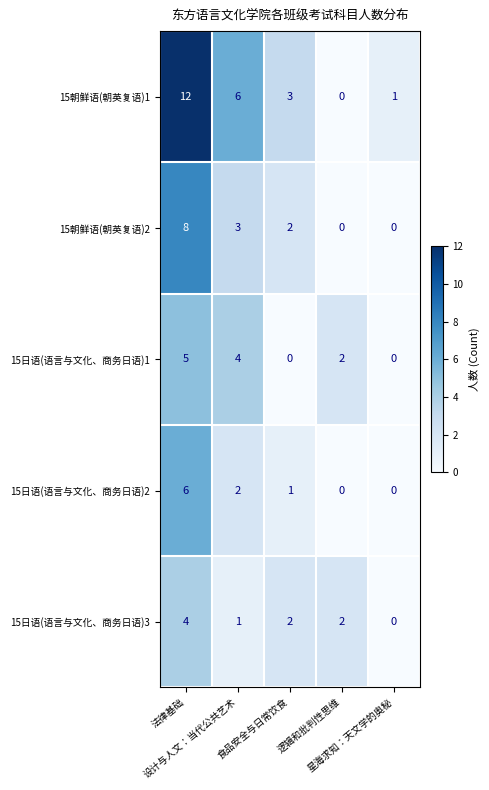

What is the greatest value displayed?

12